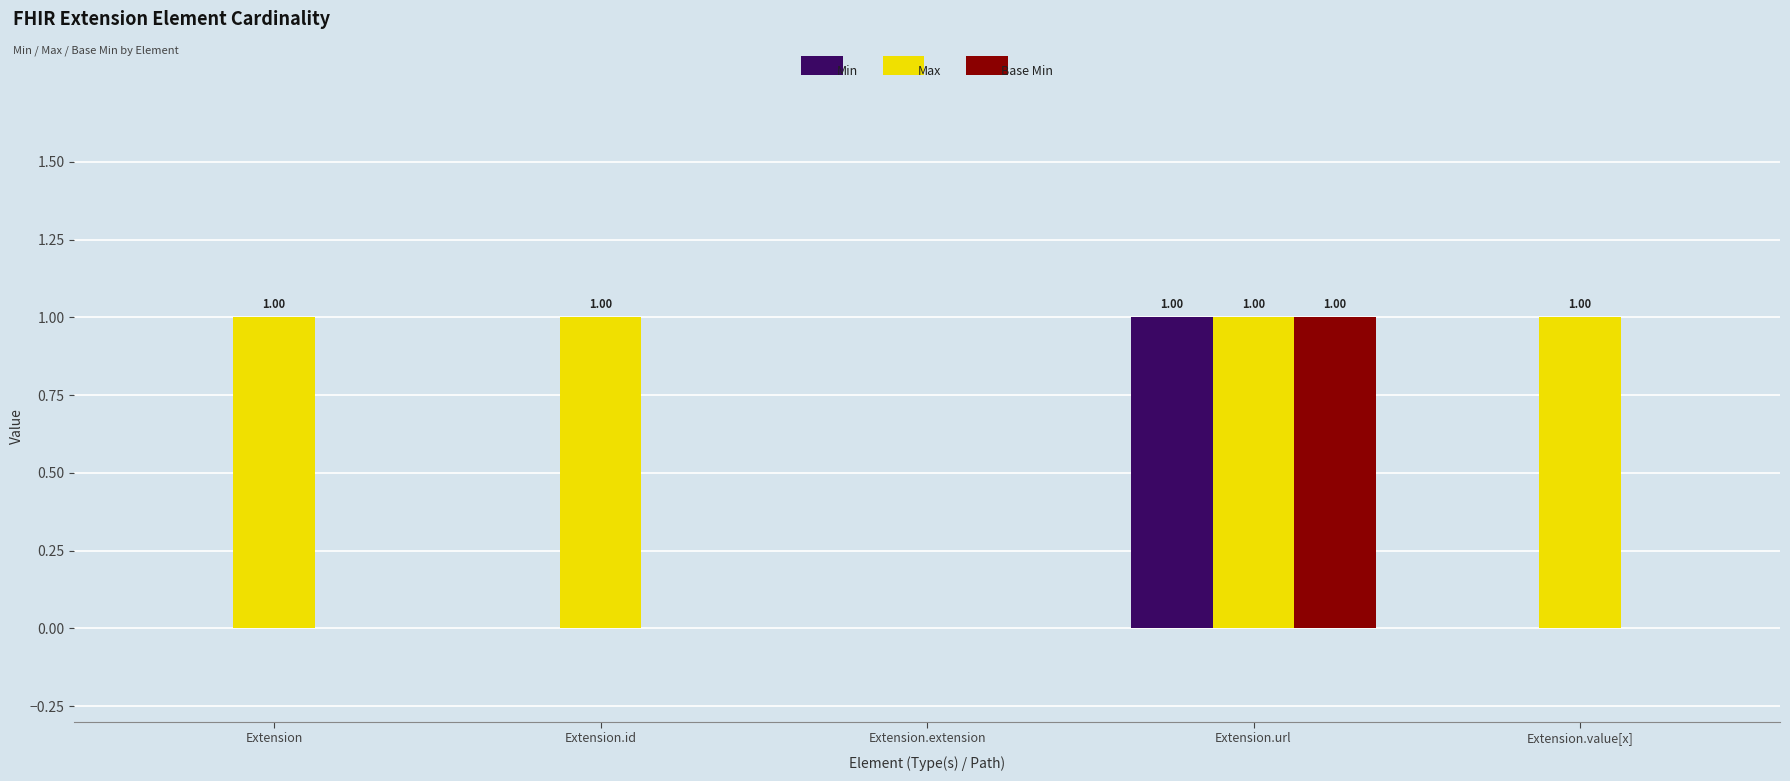

Which category has the highest value in the Min series?

Extension.url